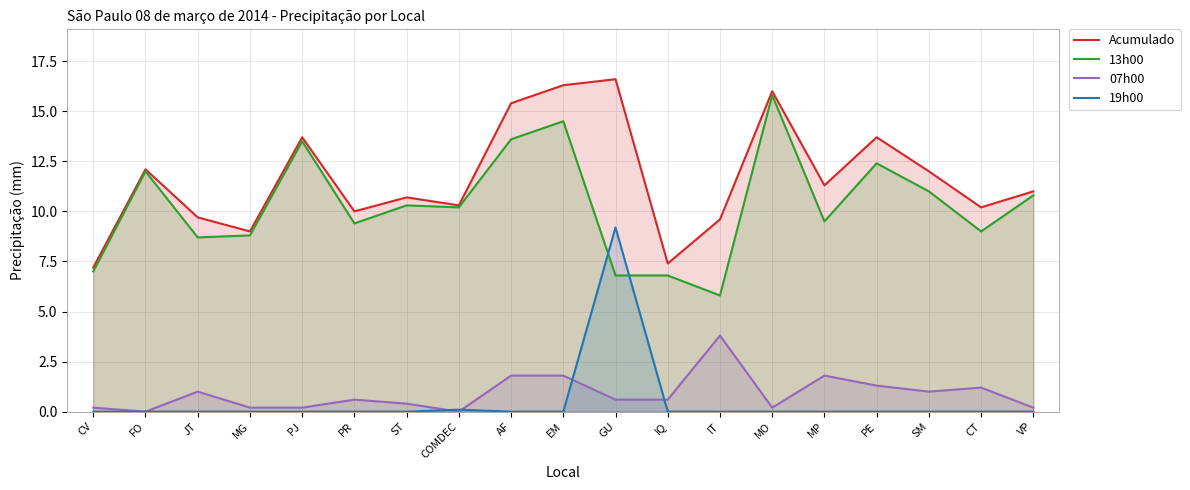

The 19h00 series shows 6.2 at MP. True or false?

False